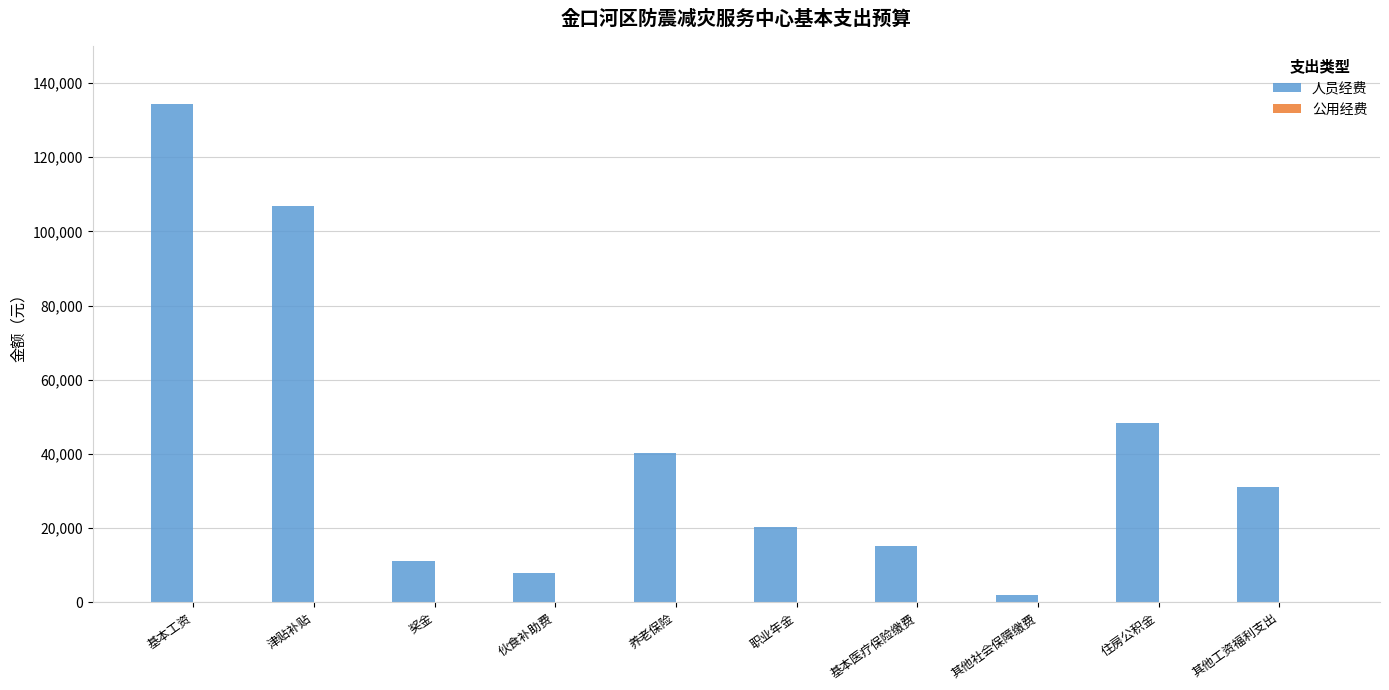

Reading left to right, transcribe all the data shown in this chart.

基本工资=134244	津贴补贴=106968	奖金=11187	伙食补助费=7920	养老保险=40380	职业年金=20196	基本医疗保险缴费=15144	其他社会保障缴费=2016	住房公积金=48372	其他工资福利支出=31000